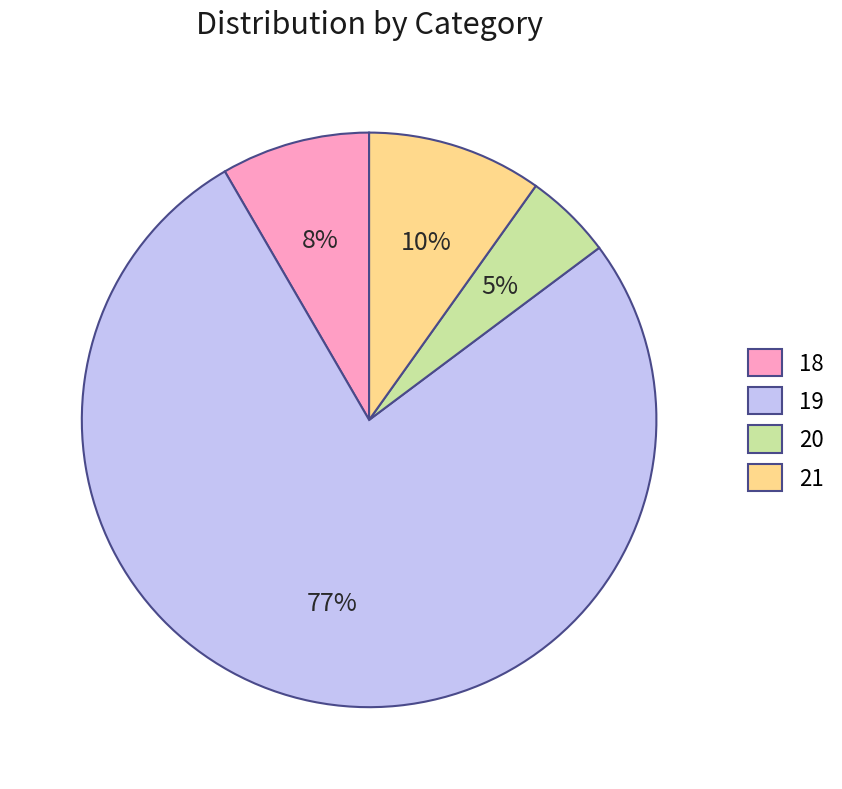

What is the ratio of the value at 21 to the value at 18?

1.2